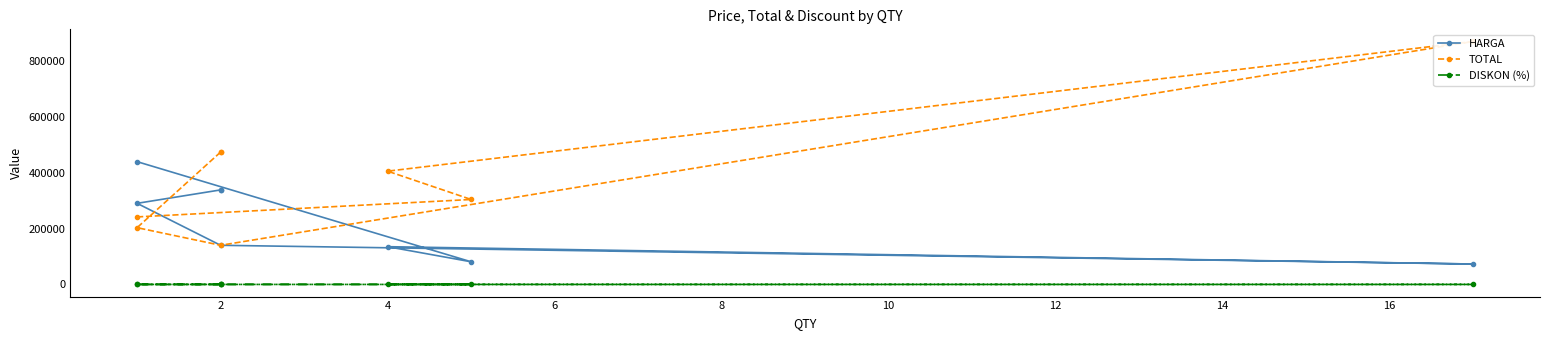

What is the sum of all DISKON (%) values?

265